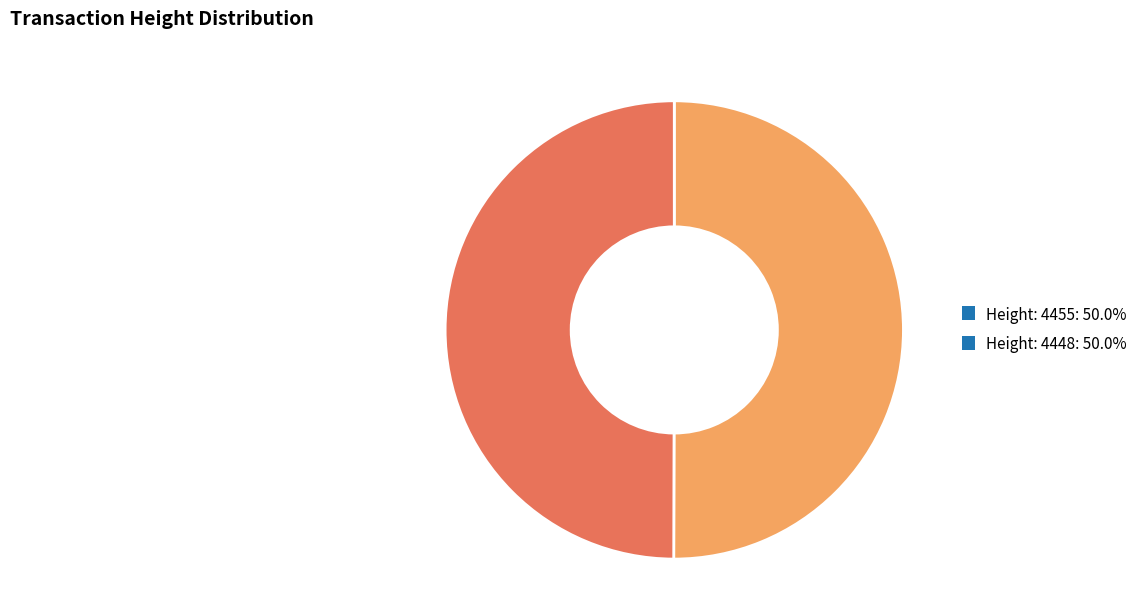

What is the ratio of the value at Height: 4448: 50.0% to the value at Height: 4455: 50.0%?

1.0